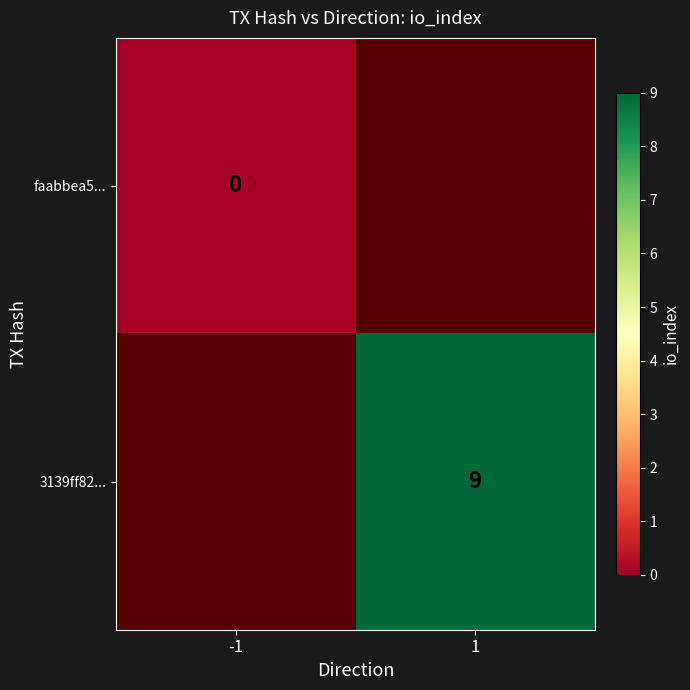

The value of 3139ff82... at 1 is 2.9. True or false?

False